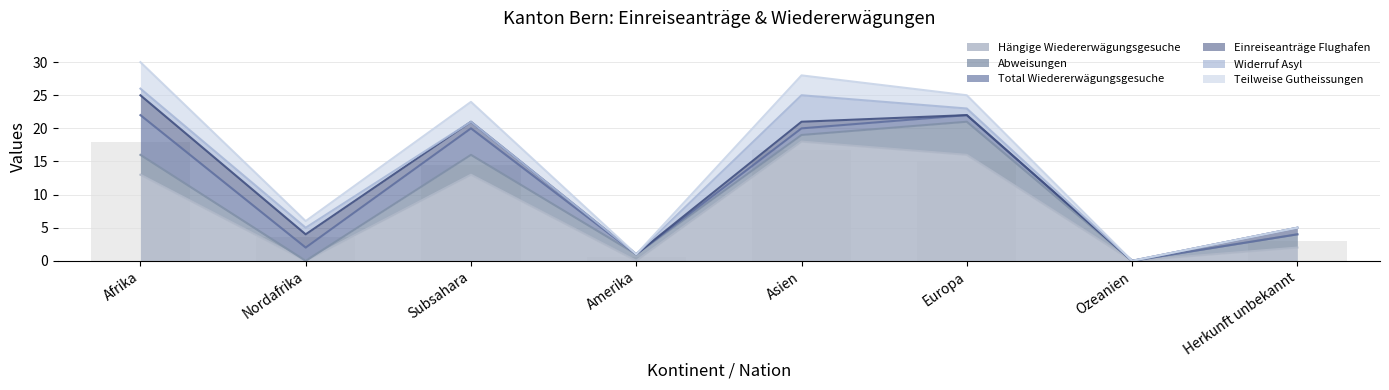

True or false: Hängige Wiedererwägungsgesuche has a value of 9 at Ozeanien.

False